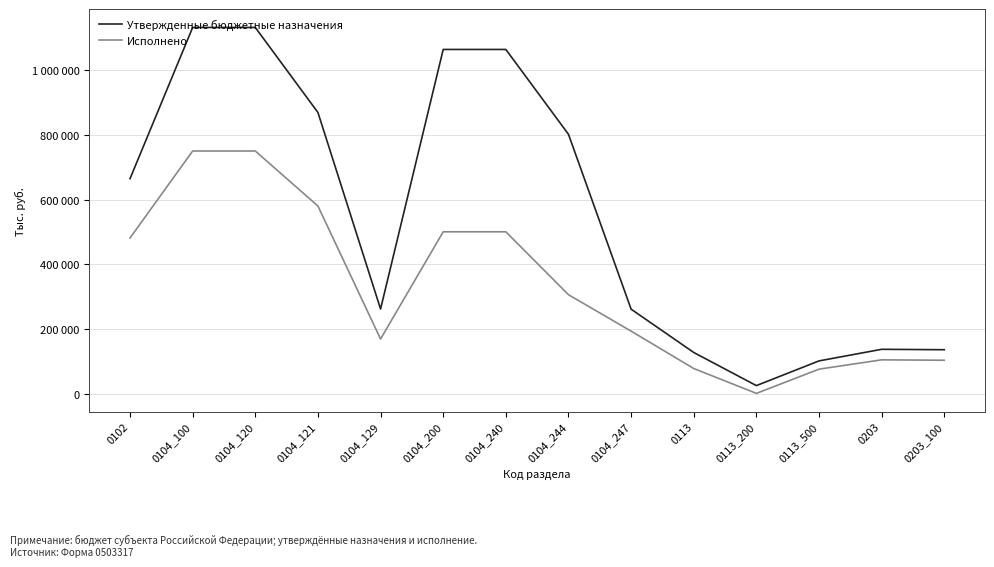

At 0104_121, list the series in order from smallest to largest.

Исполнено, Утвержденные бюджетные назначения